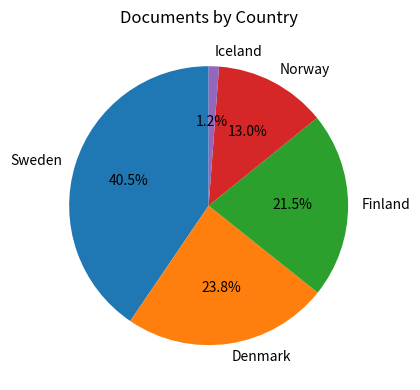

To the nearest percent, what is the difference between the Iceland and Norway slice percentages?

12%